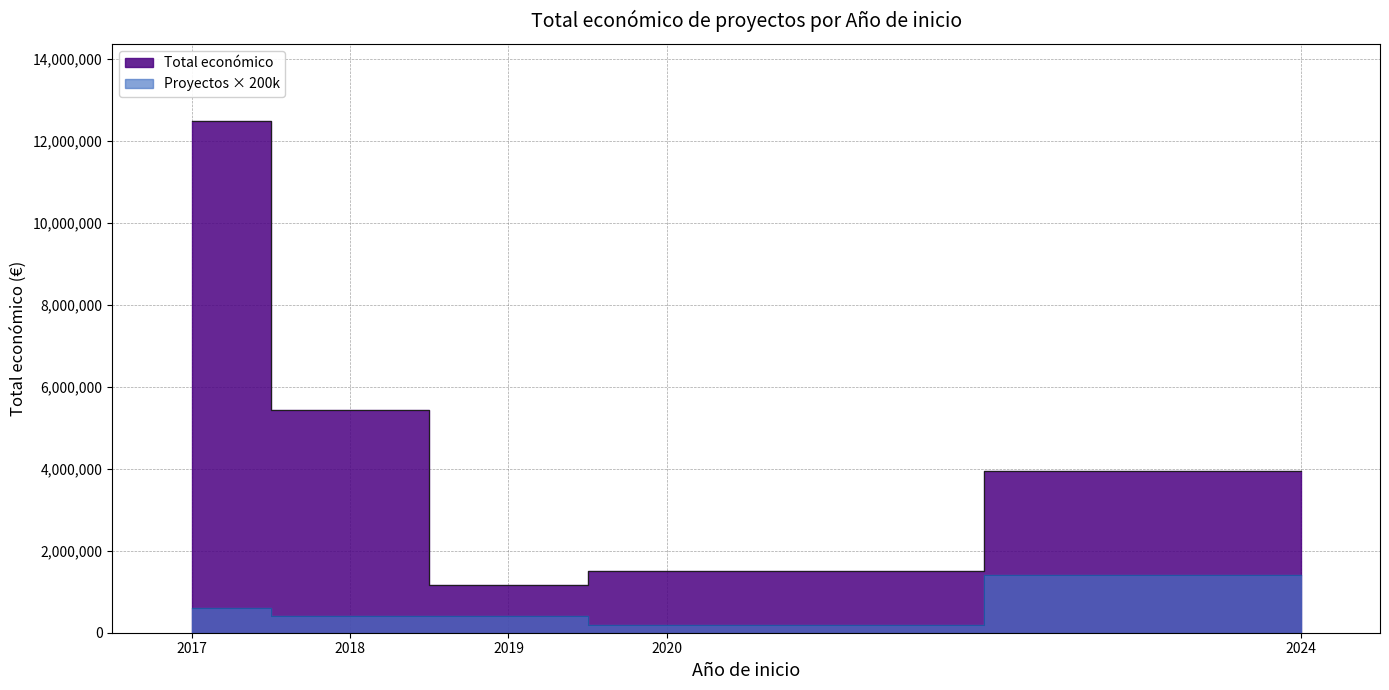

How many values exceed 591878?

7